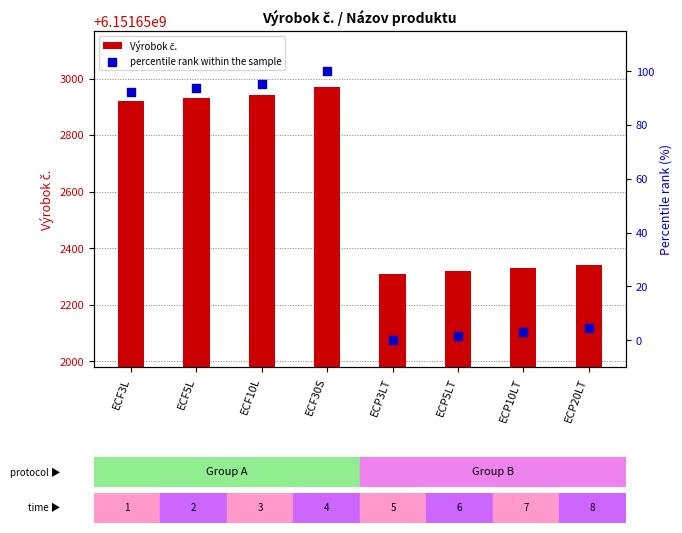

What are all the series names shown in the legend?

Výrobok č., percentile rank within the sample